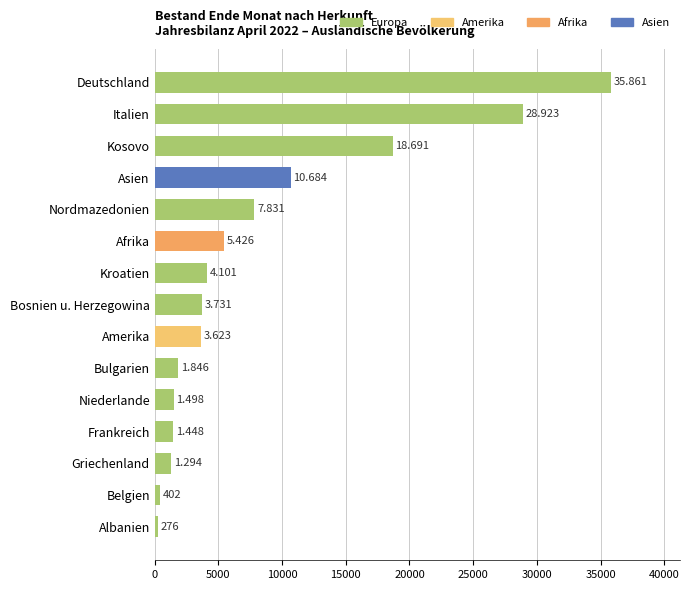

Does the chart contain any negative values?

No